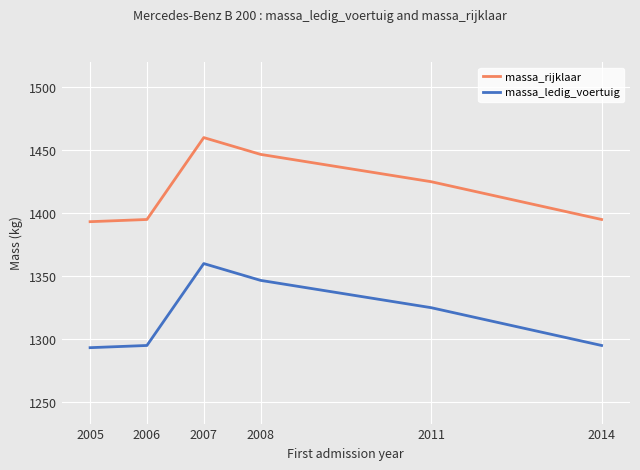

What is the spread (max minus min) of values at 2014?

100.0